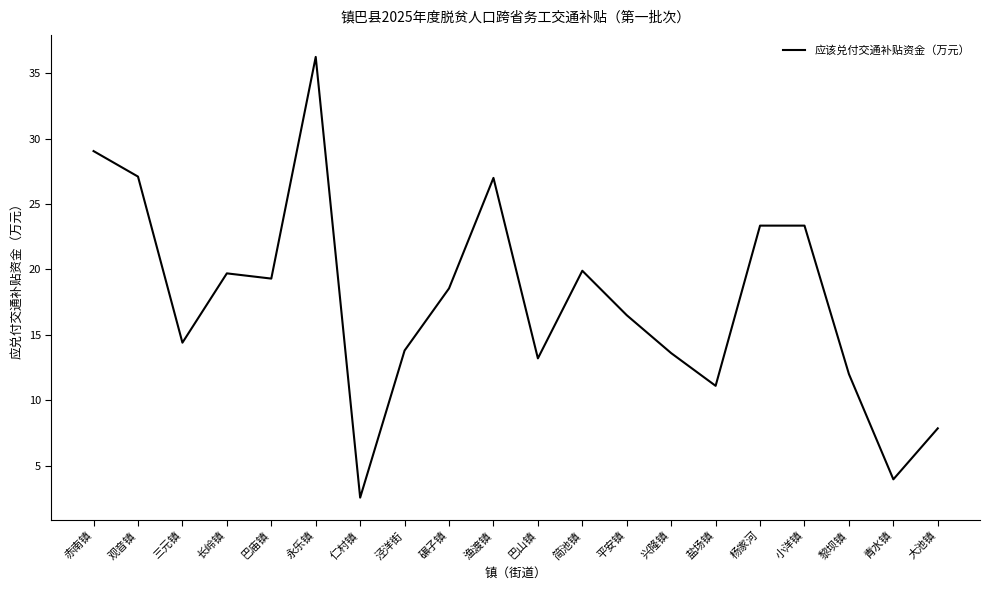

Is it true that the value at 巴山镇 is 13.2?

True